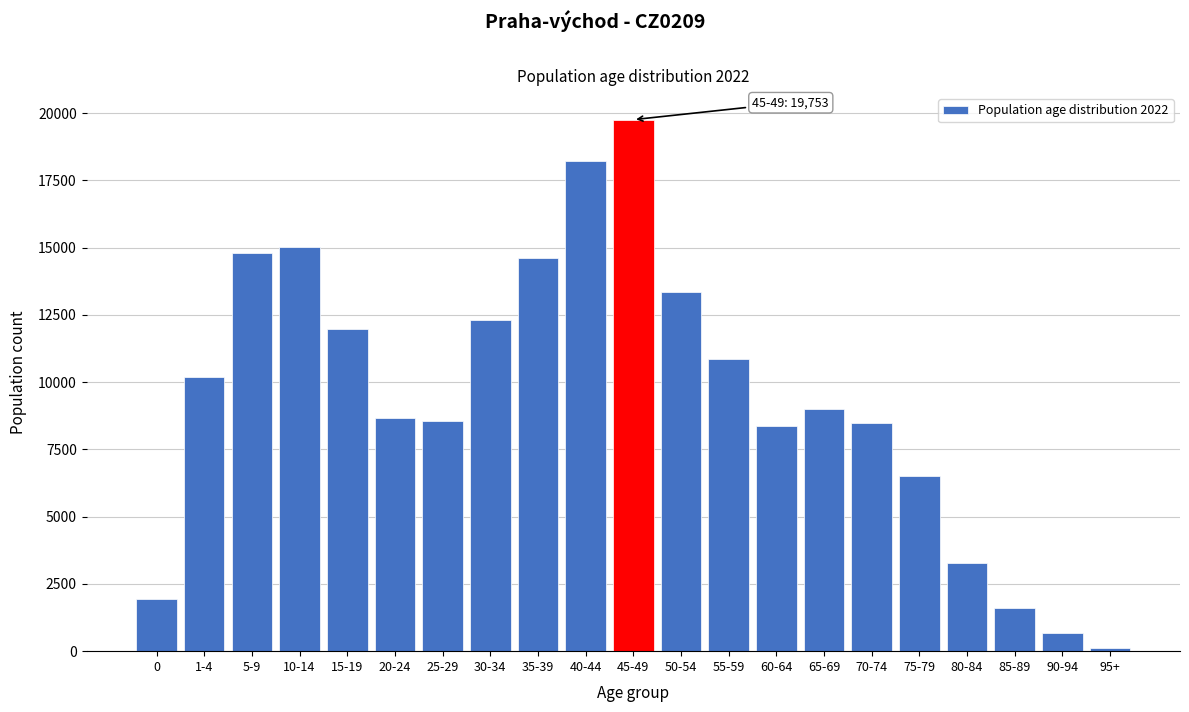

Reading left to right, extract all data points from this chart.

0=1955	1-4=10195	5-9=14809	10-14=15033	15-19=11956	20-24=8661	25-29=8548	30-34=12299	35-39=14625	40-44=18220	45-49=19753	50-54=13352	55-59=10874	60-64=8362	65-69=9007	70-74=8463	75-79=6514	80-84=3282	85-89=1611	90-94=668	95+=125